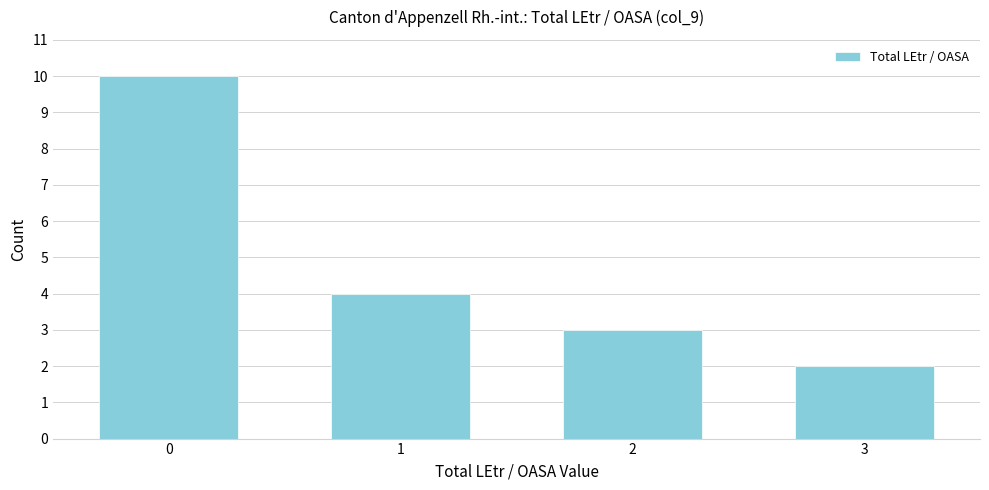

Reading left to right, extract all data points from this chart.

0=10	1=4	2=3	3=2